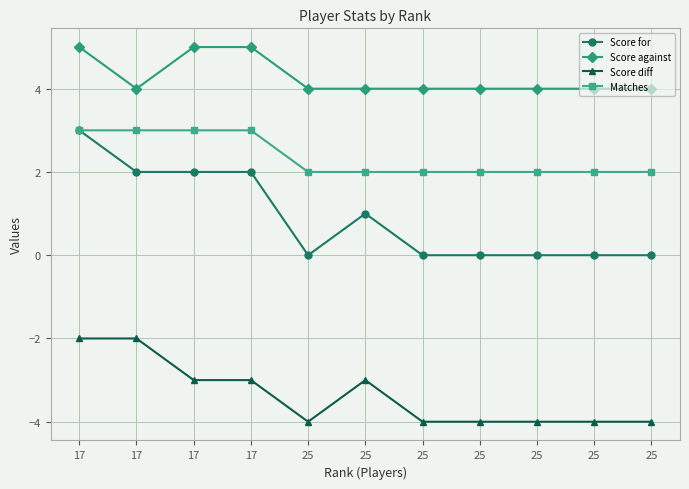

Count the number of data series in this chart.

4